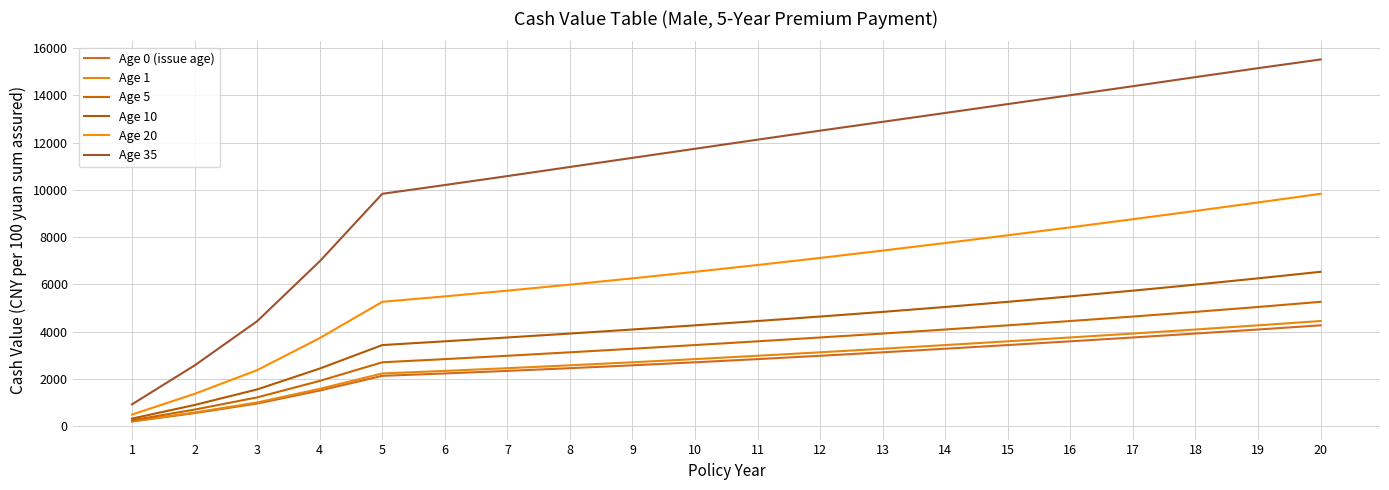

At which category does the chart reach its minimum across all series?

1